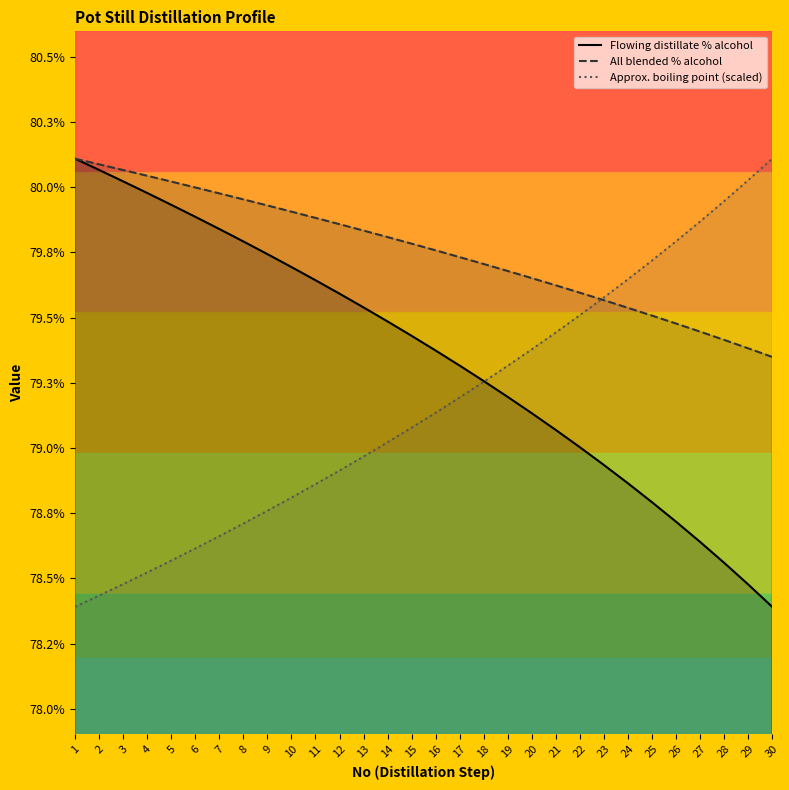

Does the chart have visible grid lines?

No